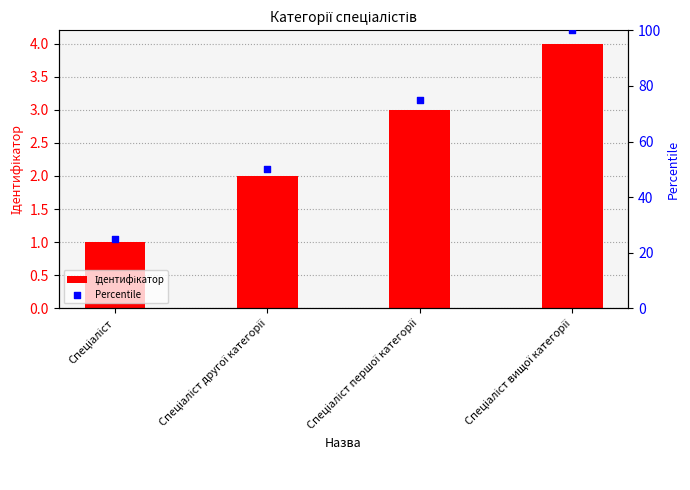

Is the value of Percentile at Спеціаліст greater than the value of Ідентифікатор at Спеціаліст вищої категорії?

Yes